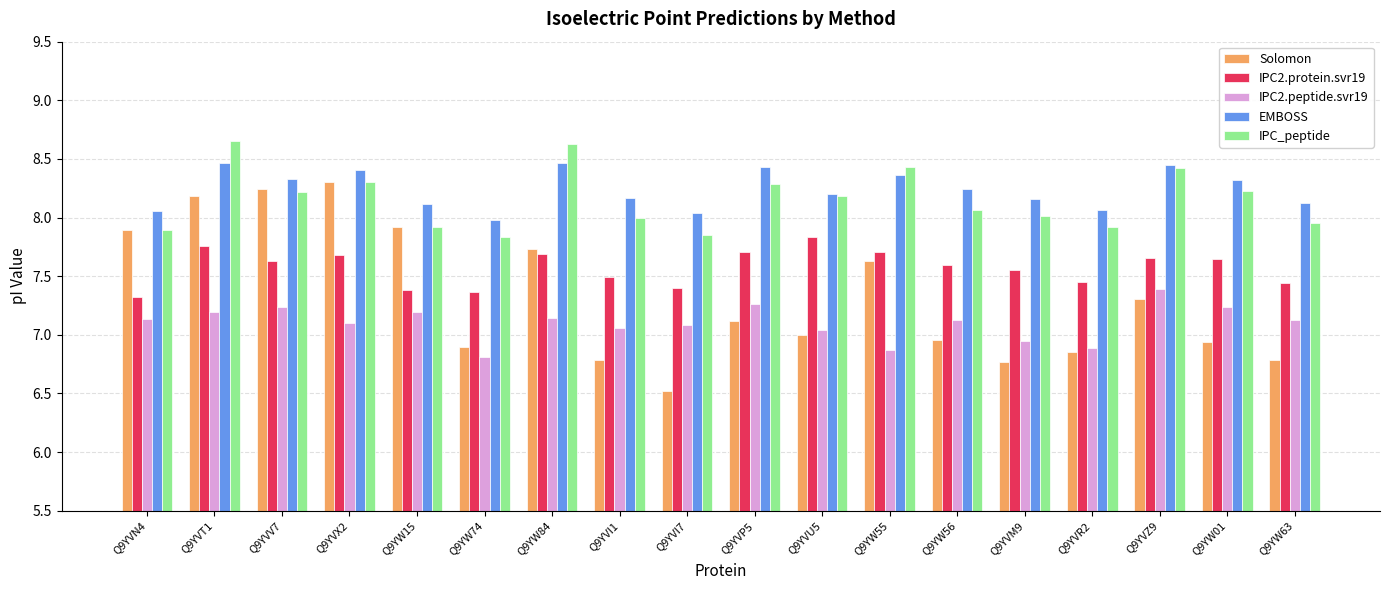

What is the label of the 4th bar from the left?

Q9YVX2